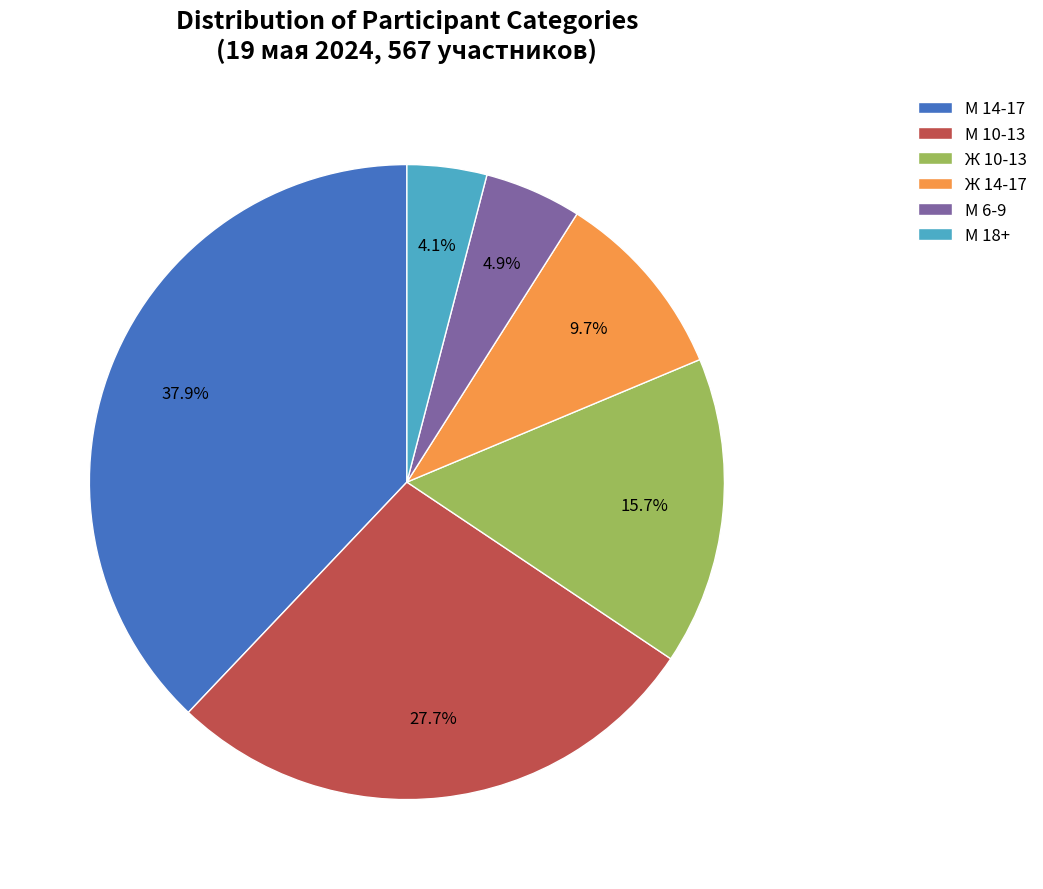

Count the number of slices in the pie.

6